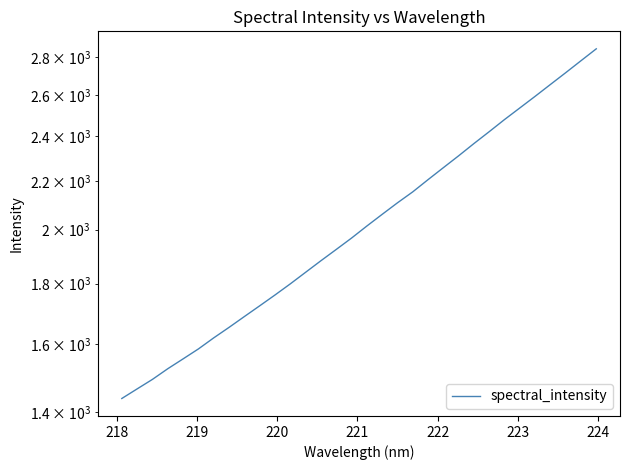

What is the sum of all values?

65413.8